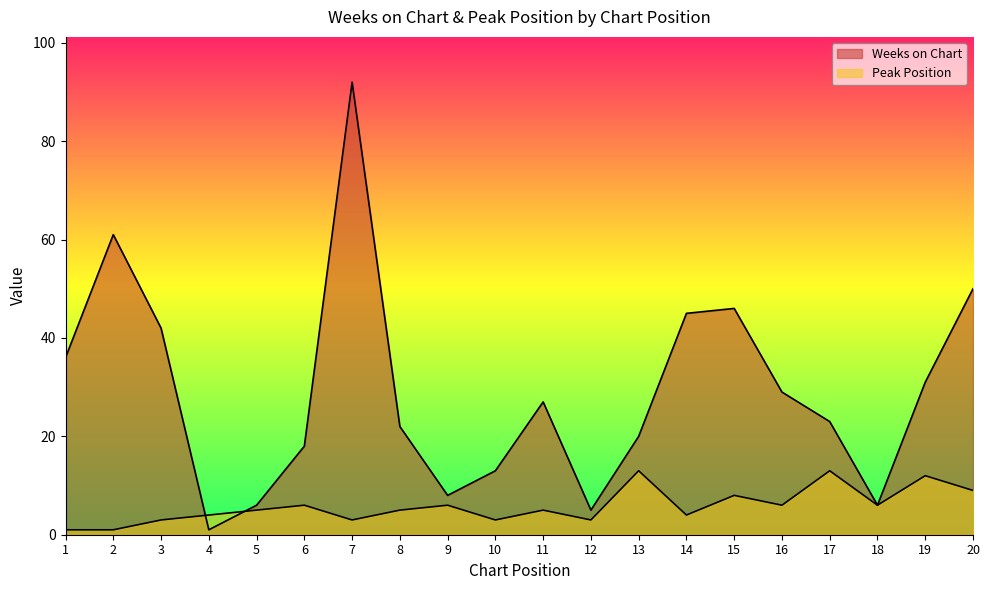

The value of Peak Position at 7 is 3. True or false?

True